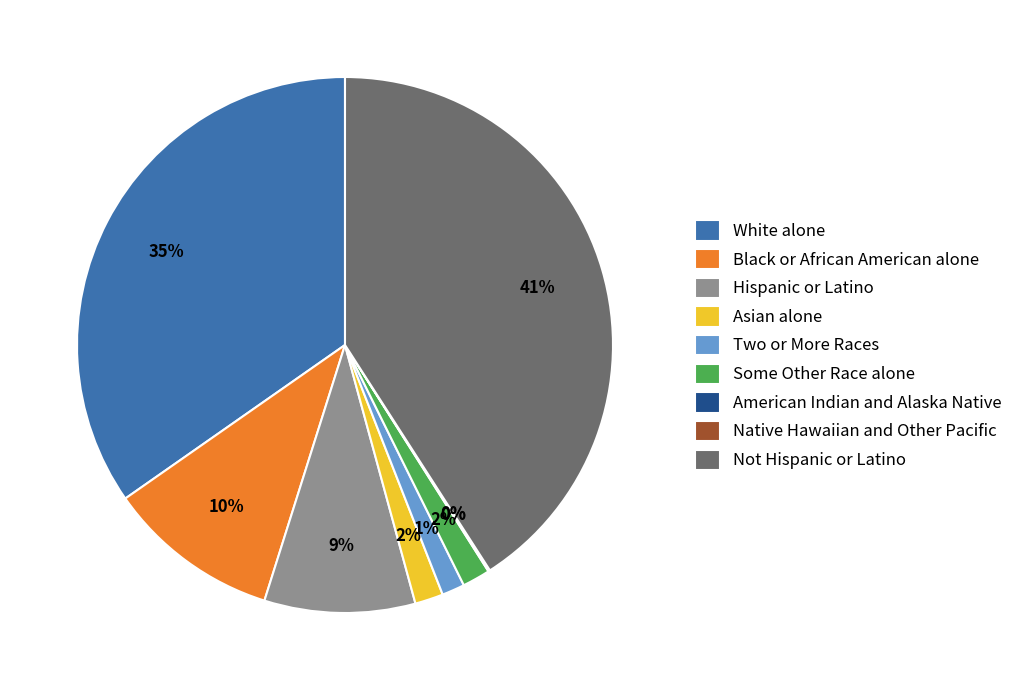

To the nearest percent, what is the difference between the Not Hispanic or Latino and Hispanic or Latino slice percentages?

32%